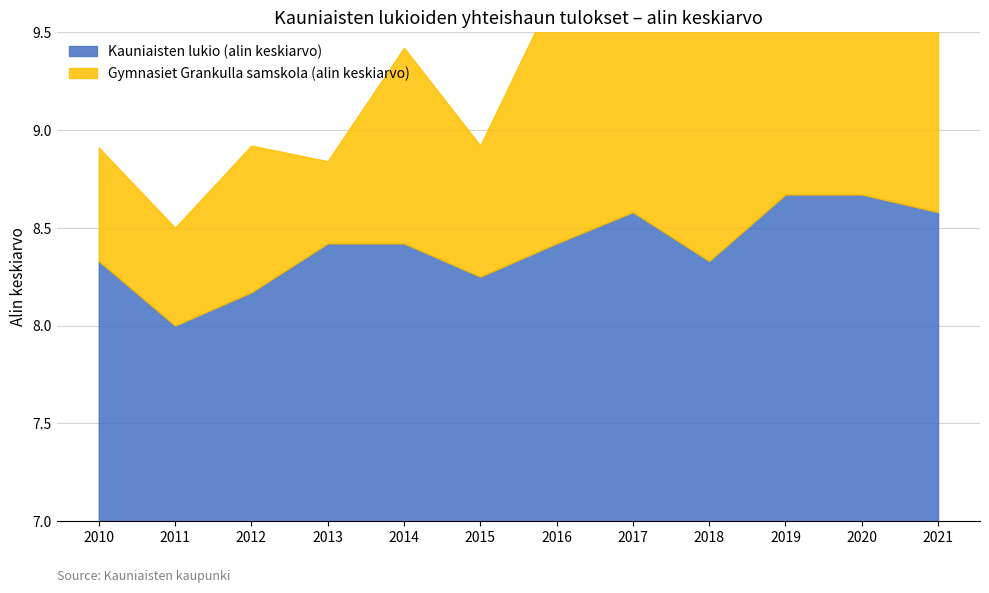

Reading left to right, transcribe all the data shown in this chart.

2010=8.3	2011=8.0	2012=8.2	2013=8.4	2014=8.4	2015=8.2	2016=8.4	2017=8.6	2018=8.3	2019=8.7	2020=8.7	2021=8.6